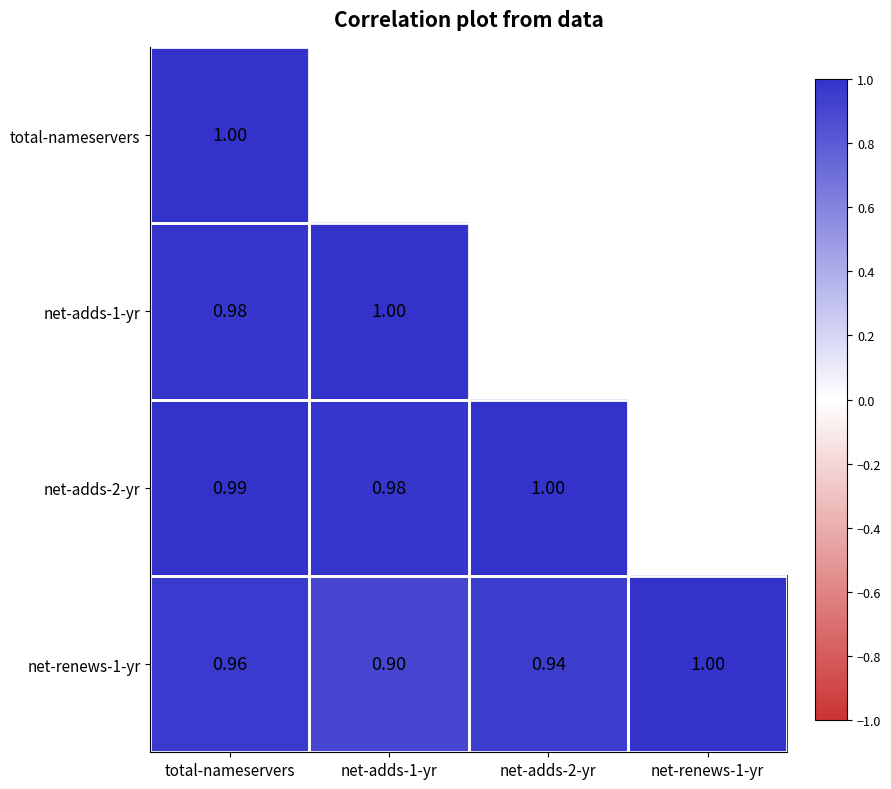

Rank the series by their maximum value, from lowest to highest.

total-nameservers, net-adds-1-yr, net-adds-2-yr, net-renews-1-yr